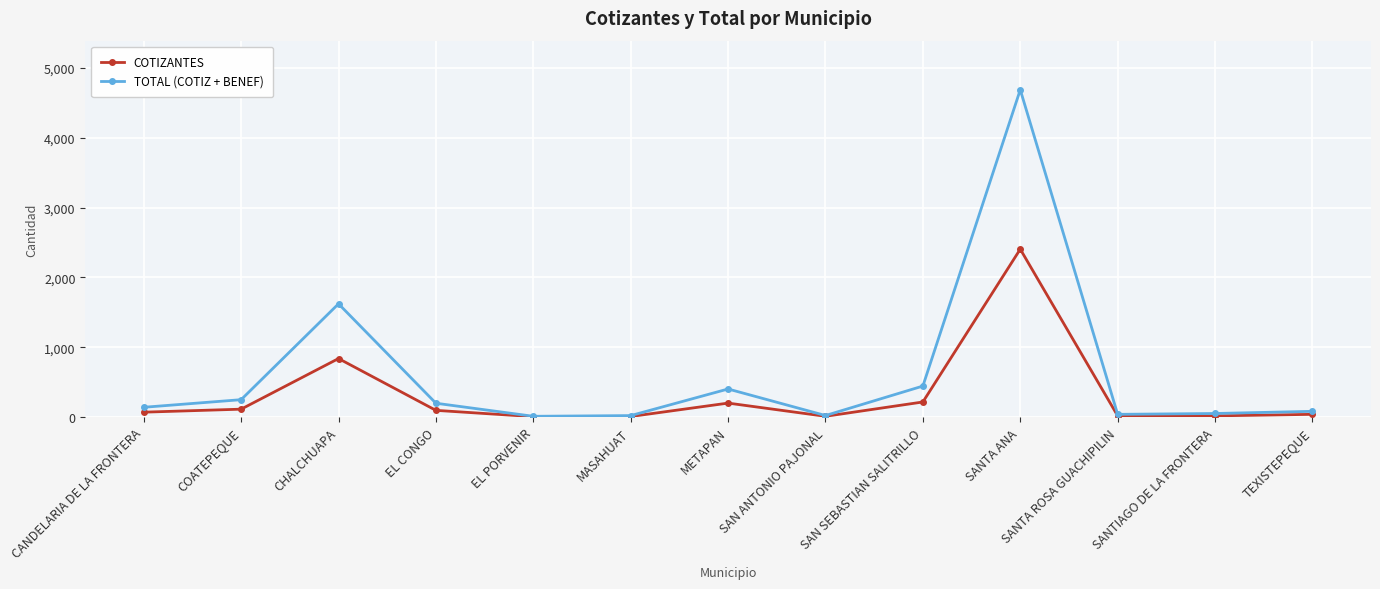

True or false: COTIZANTES has a value of 10 at SAN ANTONIO PAJONAL.

True